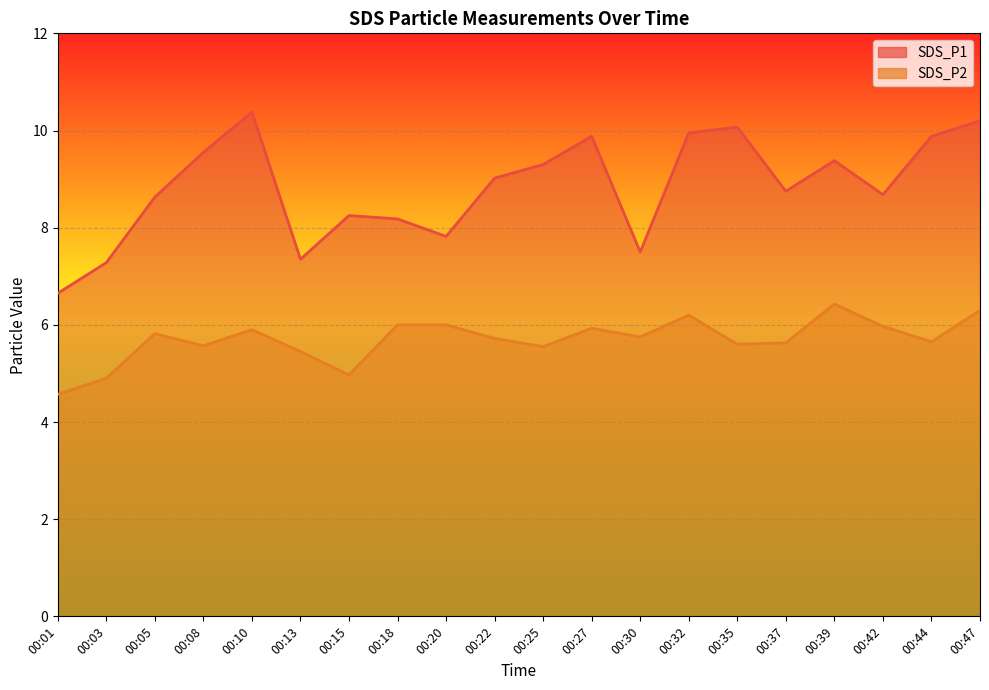

True or false: SDS_P2 and SDS_P1 intersect in this chart.

False